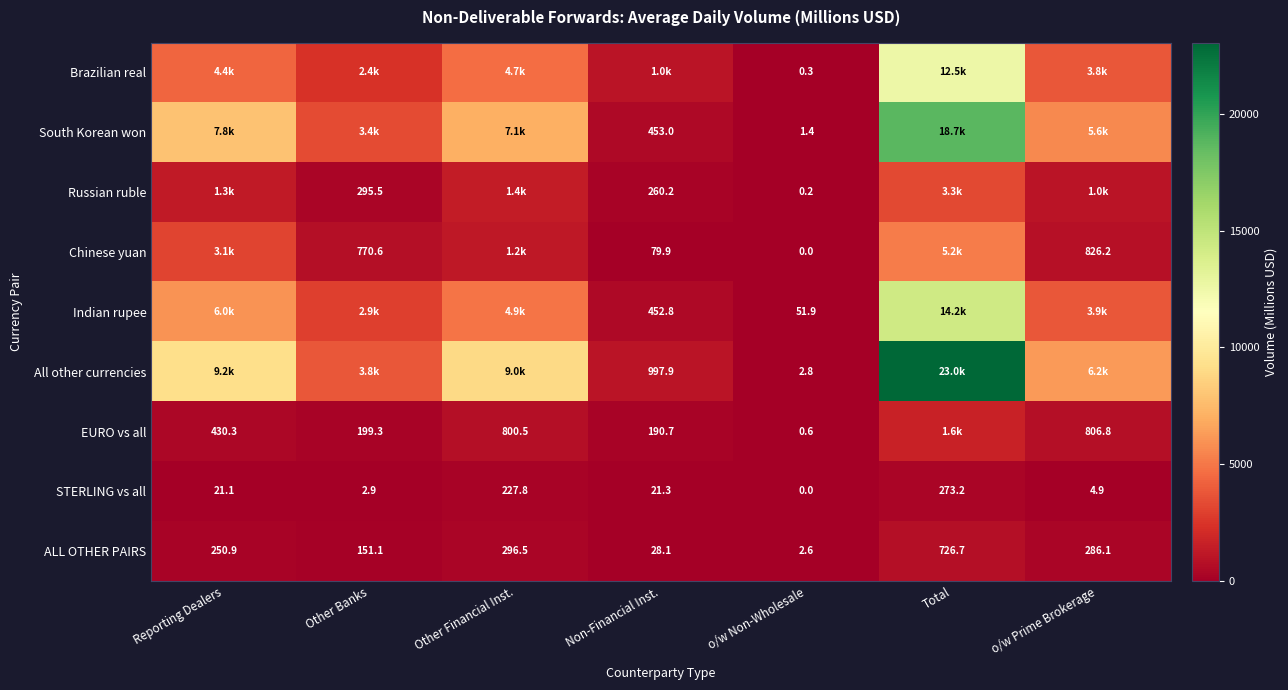

Read the Indian rupee value at Total.

14223.8